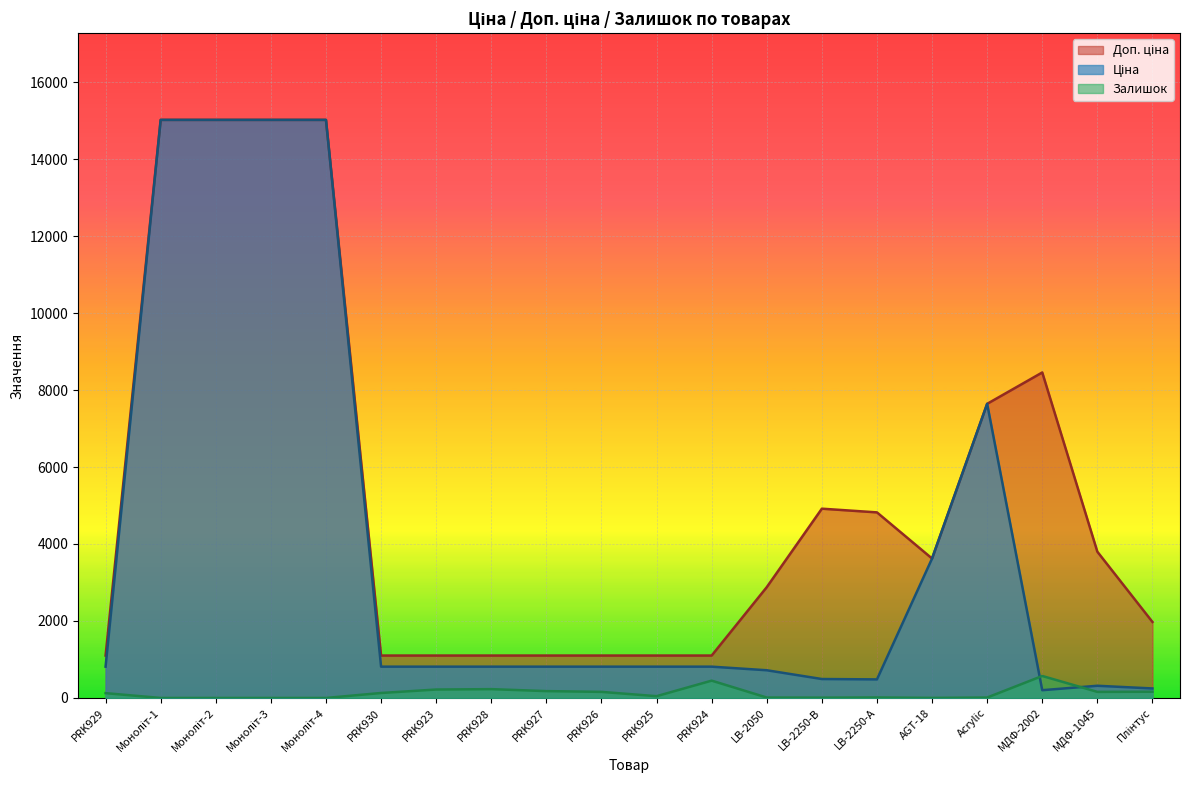

Does the chart display data point markers on the line(s)?

No